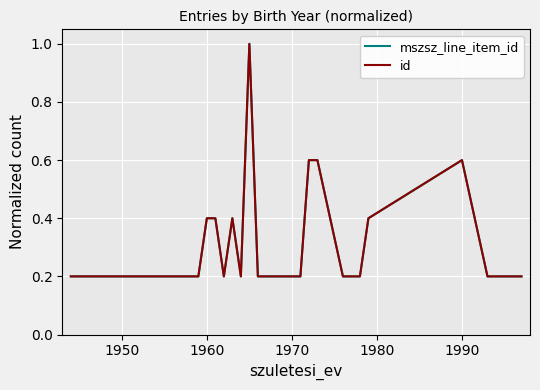

What is the difference between the second highest and minimum values in the mszsz_line_item_id series?

0.4